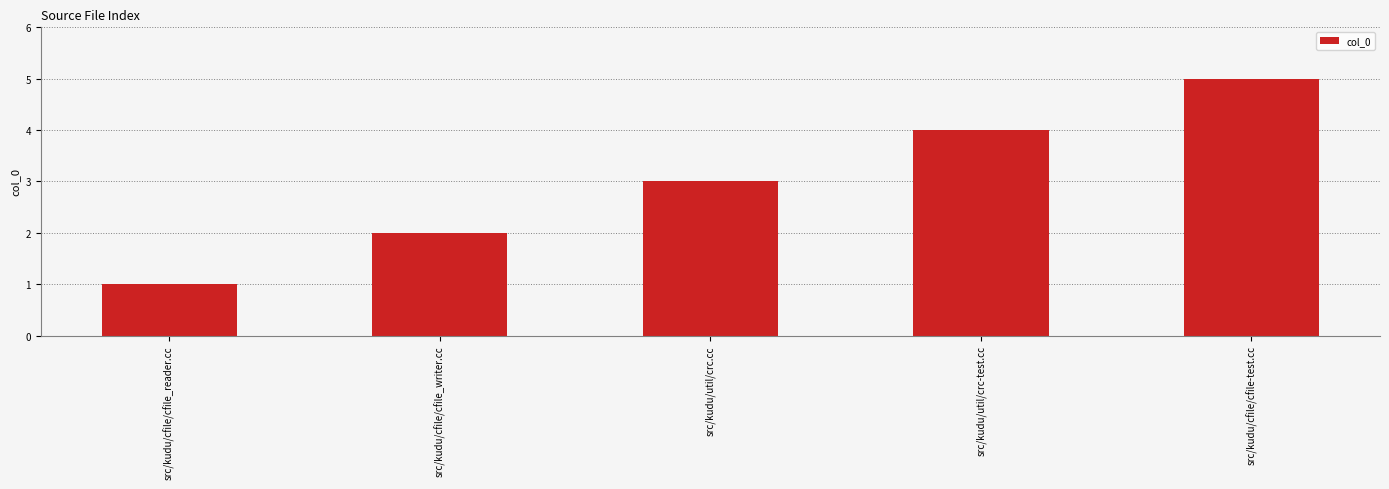

Reading left to right, list all the values displayed in this chart.

1	2	3	4	5